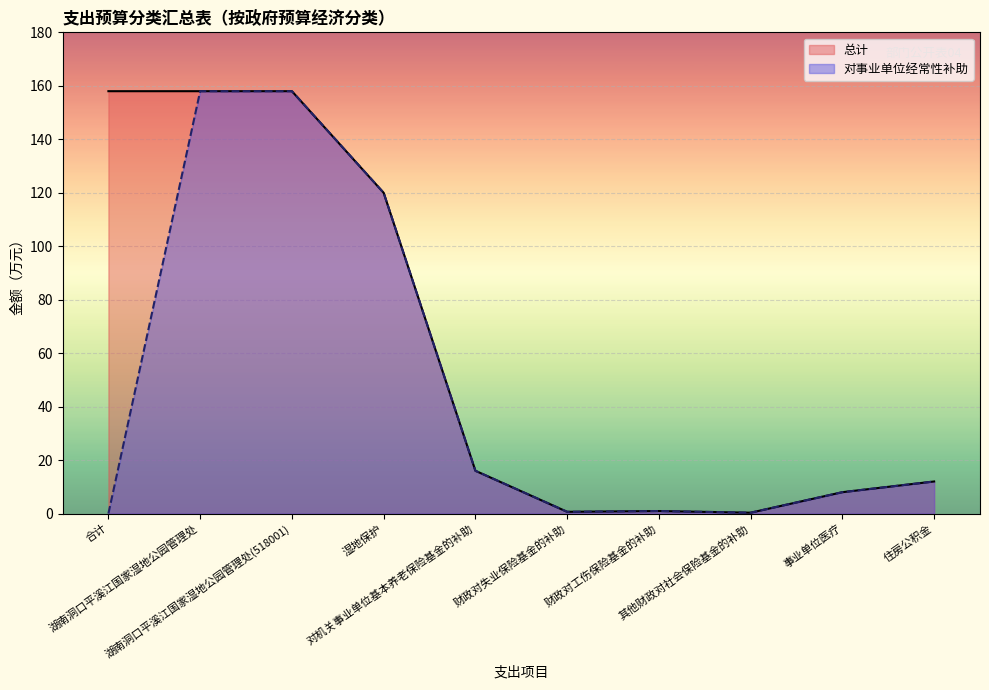

True or false: 对事业单位经常性补助 and 总计 cross at least once.

False